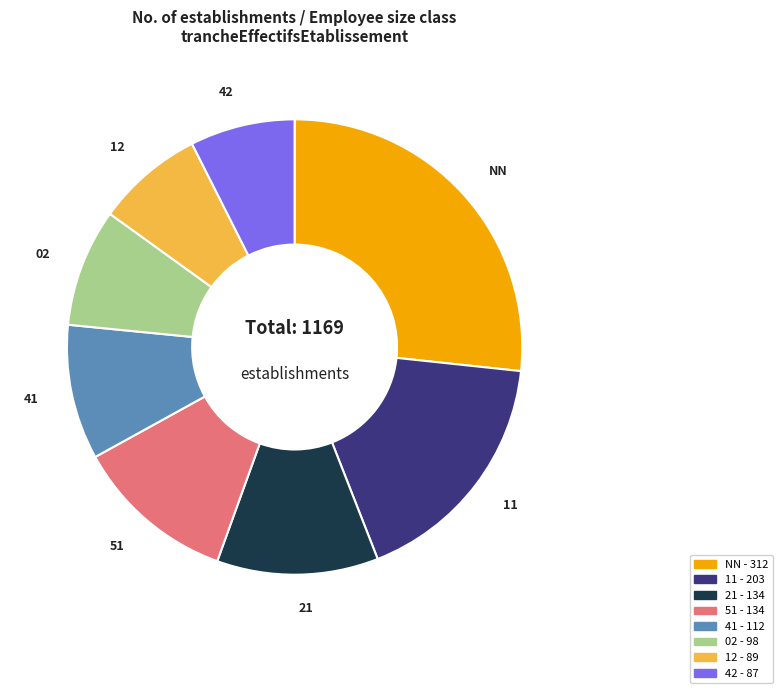

Is there any slice that represents more than half of the pie?

No